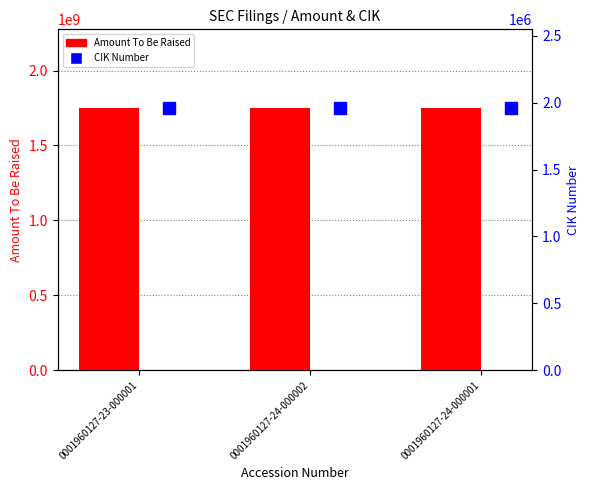

What is the total value across all series at 0001960127-24-000001?

1751960127